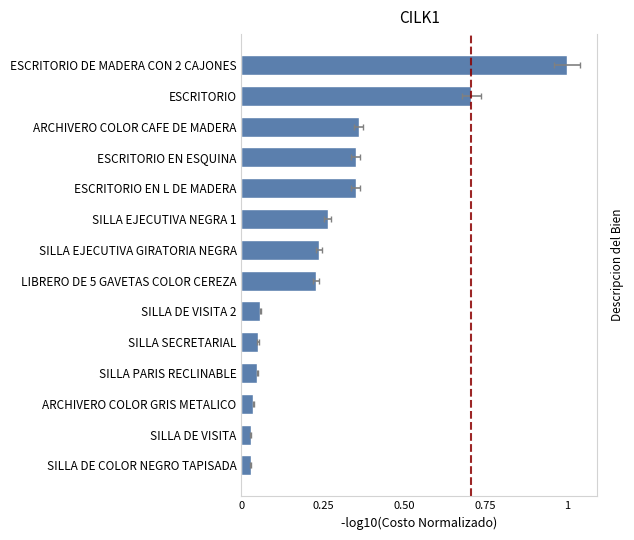

Between ESCRITORIO and SILLA SECRETARIAL, which is larger?

ESCRITORIO